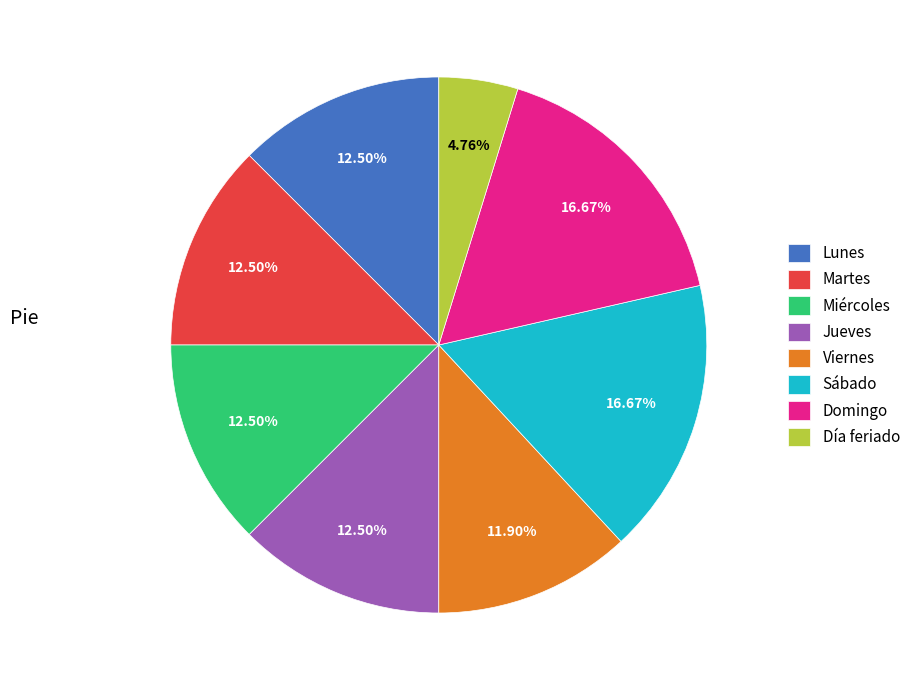

Which slice is the smallest?

Día feriado